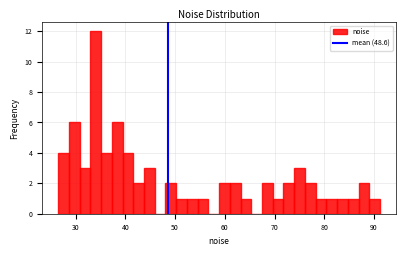

Around what value on the x-axis is the tallest bar? Give the approximate position of its centre, as read against the axis.

34